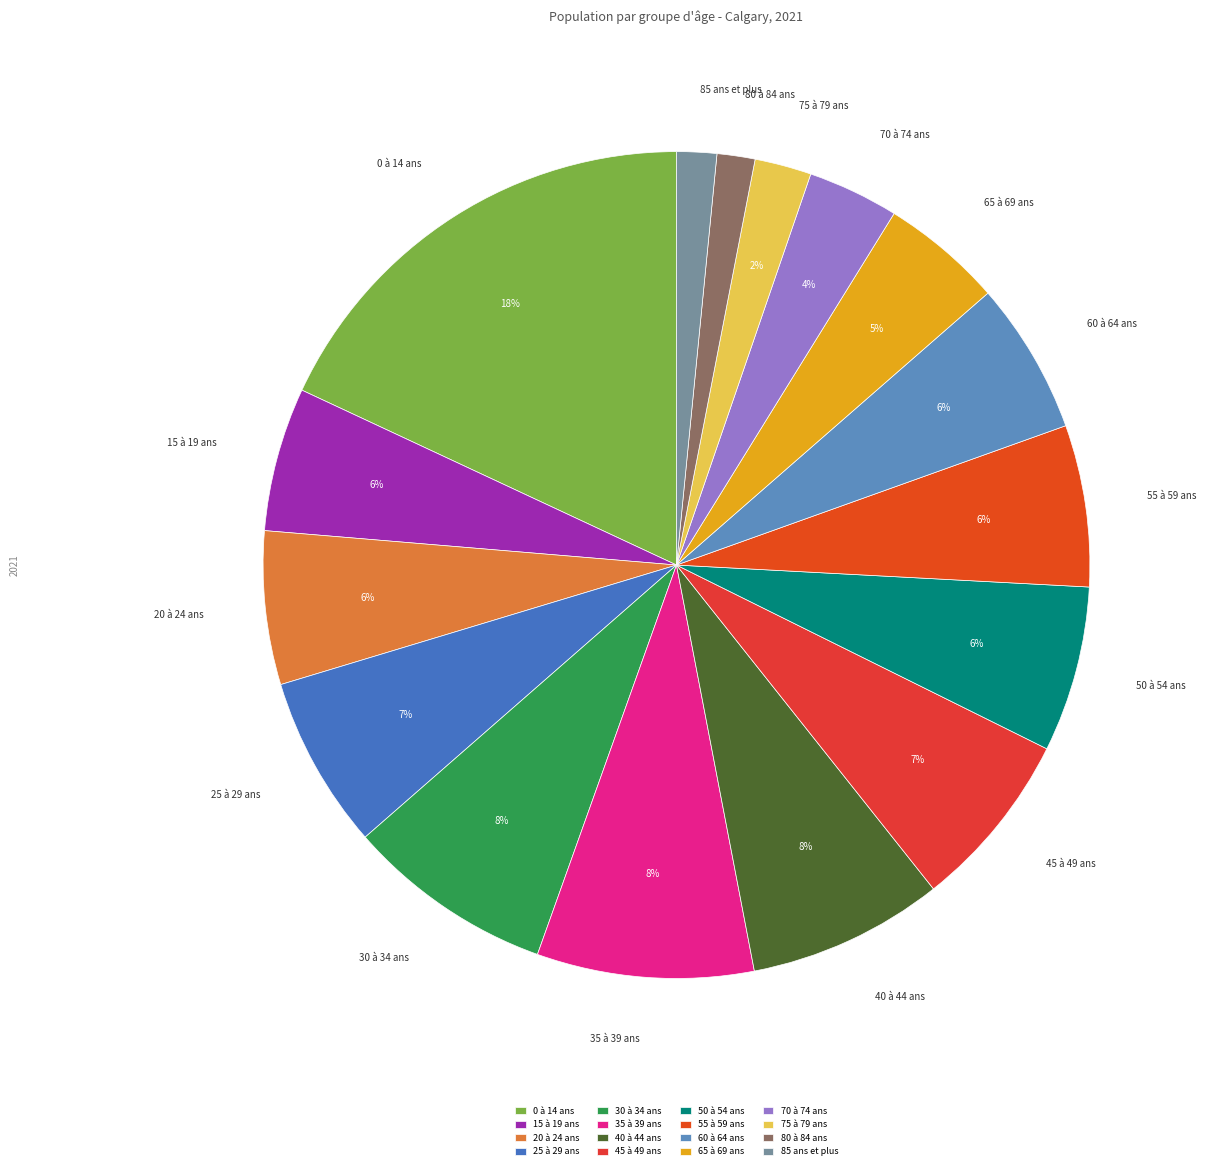

Is there a majority slice in this chart?

No